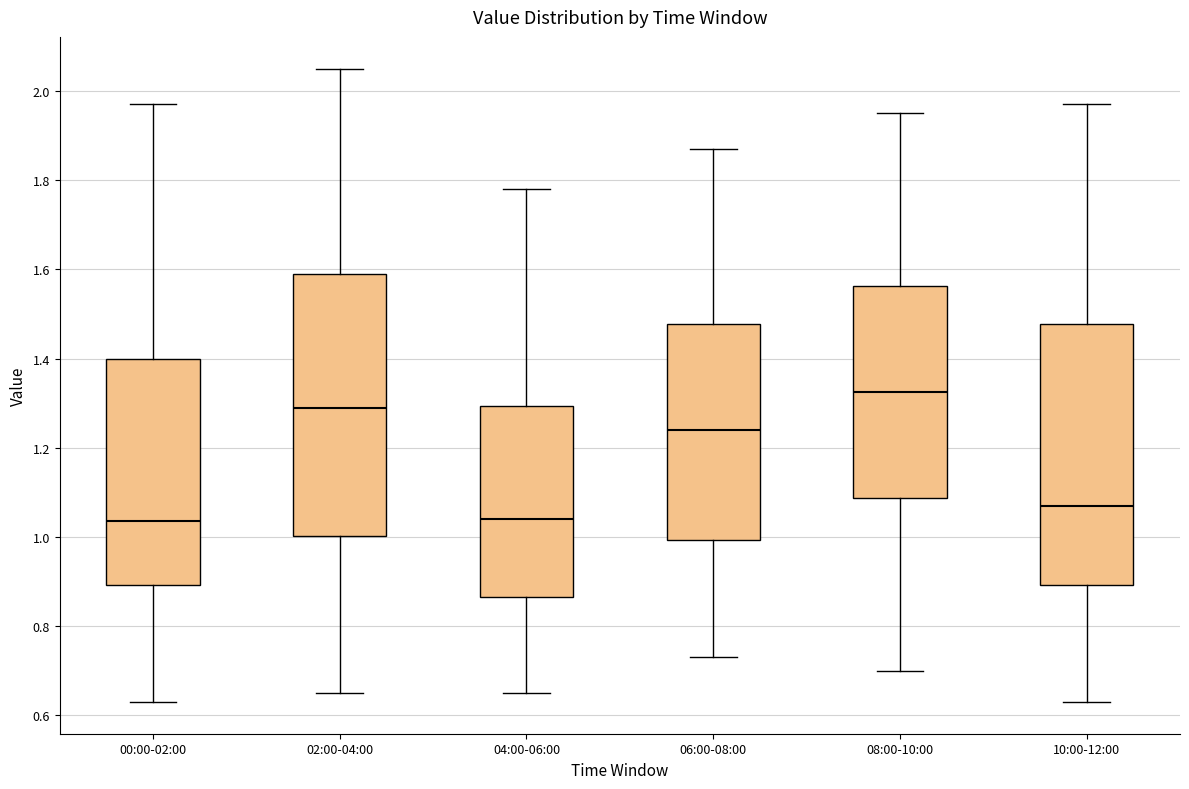

Reading left to right, transcribe this box plot: for each box, give where its median line is, the range the box spans, and where its two whiskers end, as read against the y-axis. The values are not printed on the chart, so give them approximately, as read against the axis.

00:00-02:00: median 1.04, box 0.90 to 1.40, whiskers 0.64 to 1.98
02:00-04:00: median 1.30, box 1.00 to 1.60, whiskers 0.66 to 2.06
04:00-06:00: median 1.04, box 0.86 to 1.30, whiskers 0.66 to 1.78
06:00-08:00: median 1.24, box 1.00 to 1.48, whiskers 0.74 to 1.88
08:00-10:00: median 1.32, box 1.08 to 1.56, whiskers 0.70 to 1.96
10:00-12:00: median 1.08, box 0.90 to 1.48, whiskers 0.64 to 1.98